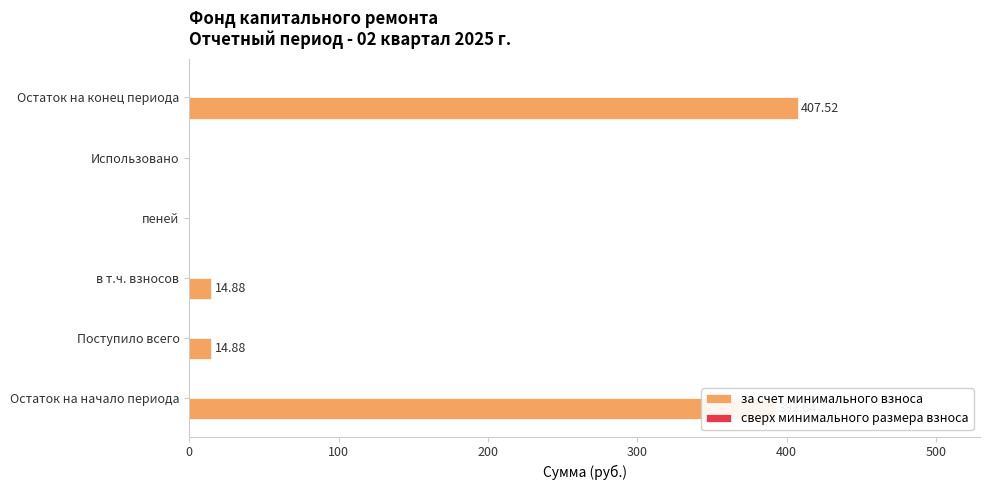

What is the change in value from Поступило всего to Использовано?

-14.9